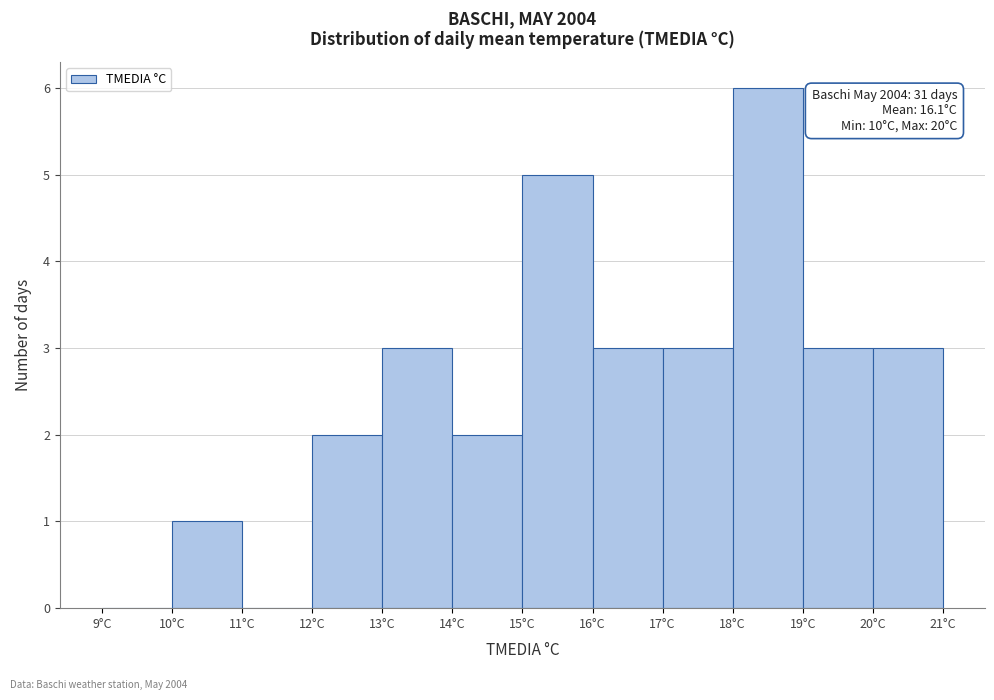

Which range on the x-axis has the tallest bar?

18 to 19